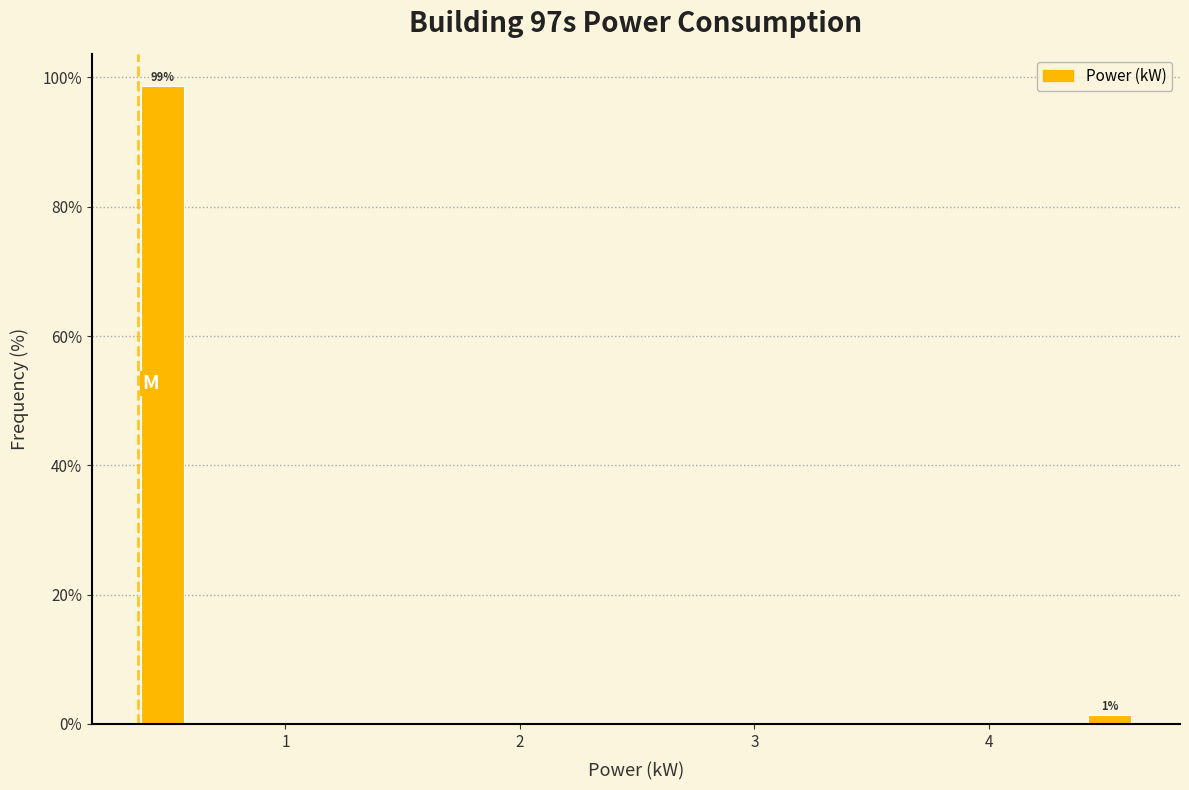

Around what value on the x-axis is the tallest bar? Give the approximate position of its centre, as read against the axis.

0.5